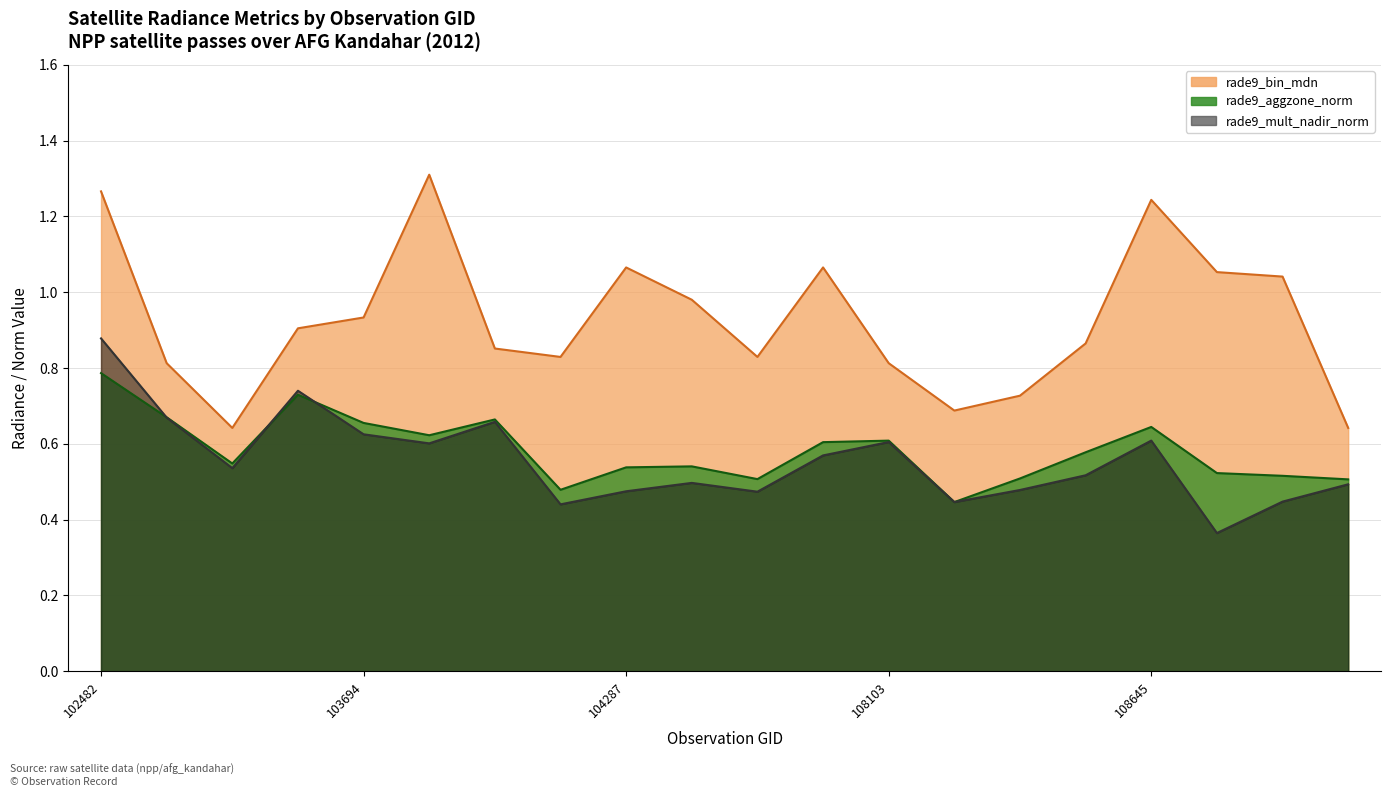

Read the rade9_aggzone_norm value at 107744.

0.6